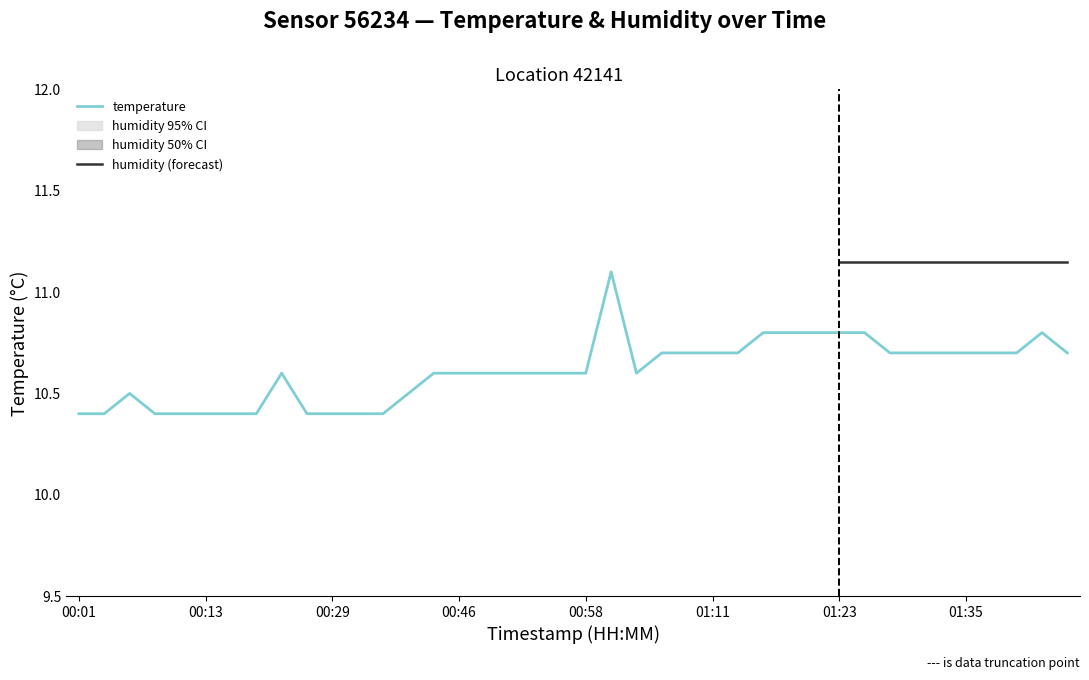

Reading right to left, extract all data points from this chart.

10.7	10.8	10.7	10.7	10.7	10.7	10.7	10.7	10.8	10.8	10.8	10.8	10.8	10.7	10.7	10.7	10.7	10.6	11.1	10.6	10.6	10.6	10.6	10.6	10.6	10.6	10.5	10.4	10.4	10.4	10.4	10.6	10.4	10.4	10.4	10.4	10.4	10.5	10.4	10.4